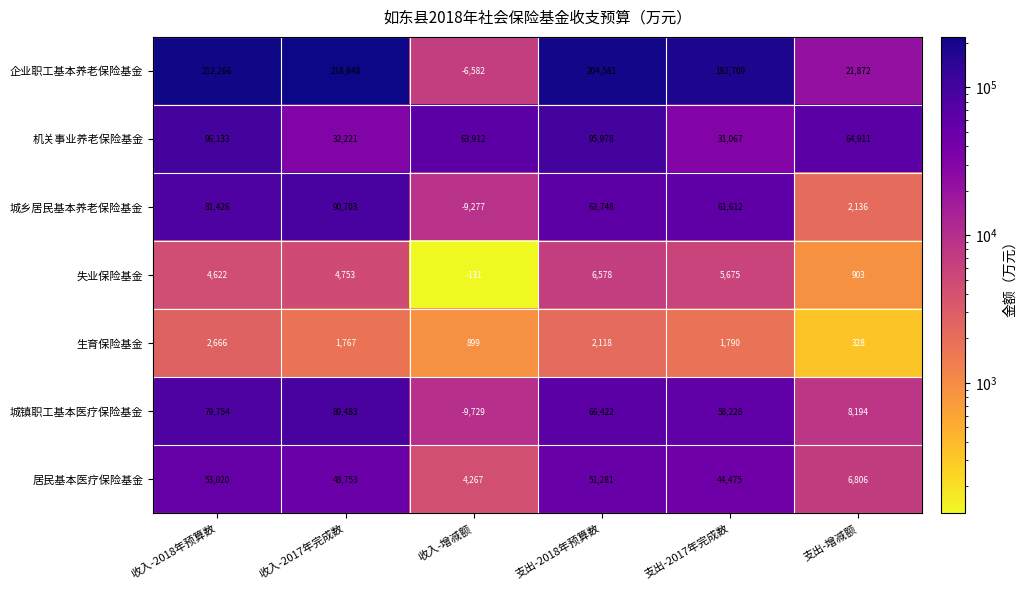

At which label is 机关事业养老保险基金 closest to 63600?

收入-增减额